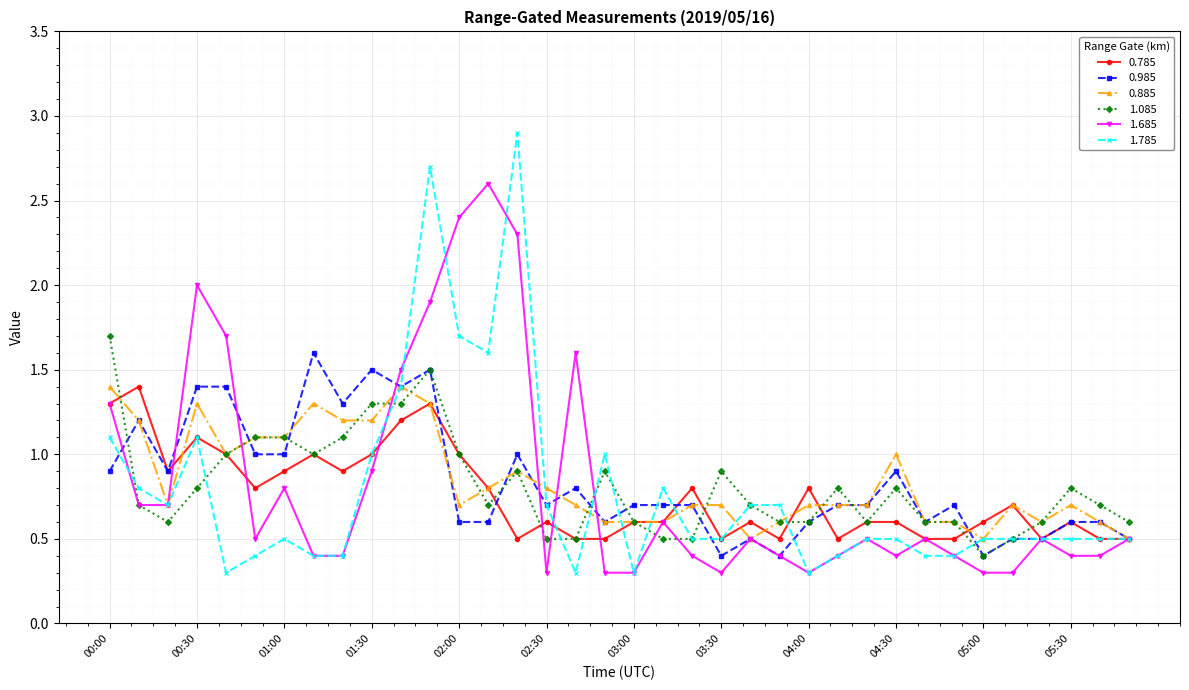

How many lines are shown in the chart?

6